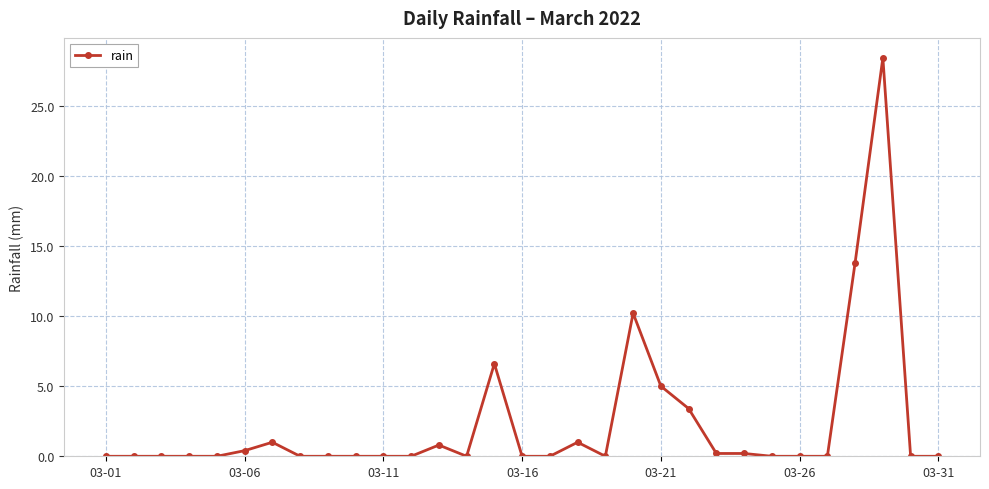

What is the average value?

2.3